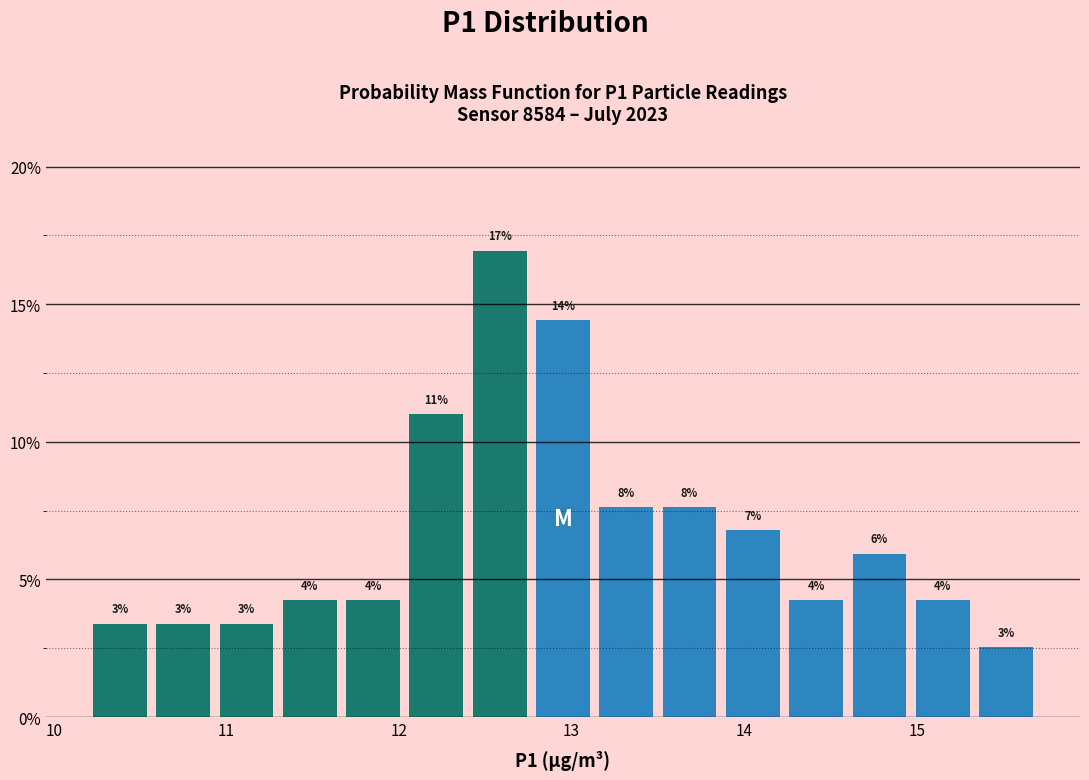

Around what value on the x-axis is the tallest bar? Give the approximate position of its centre, as read against the axis.

12.6